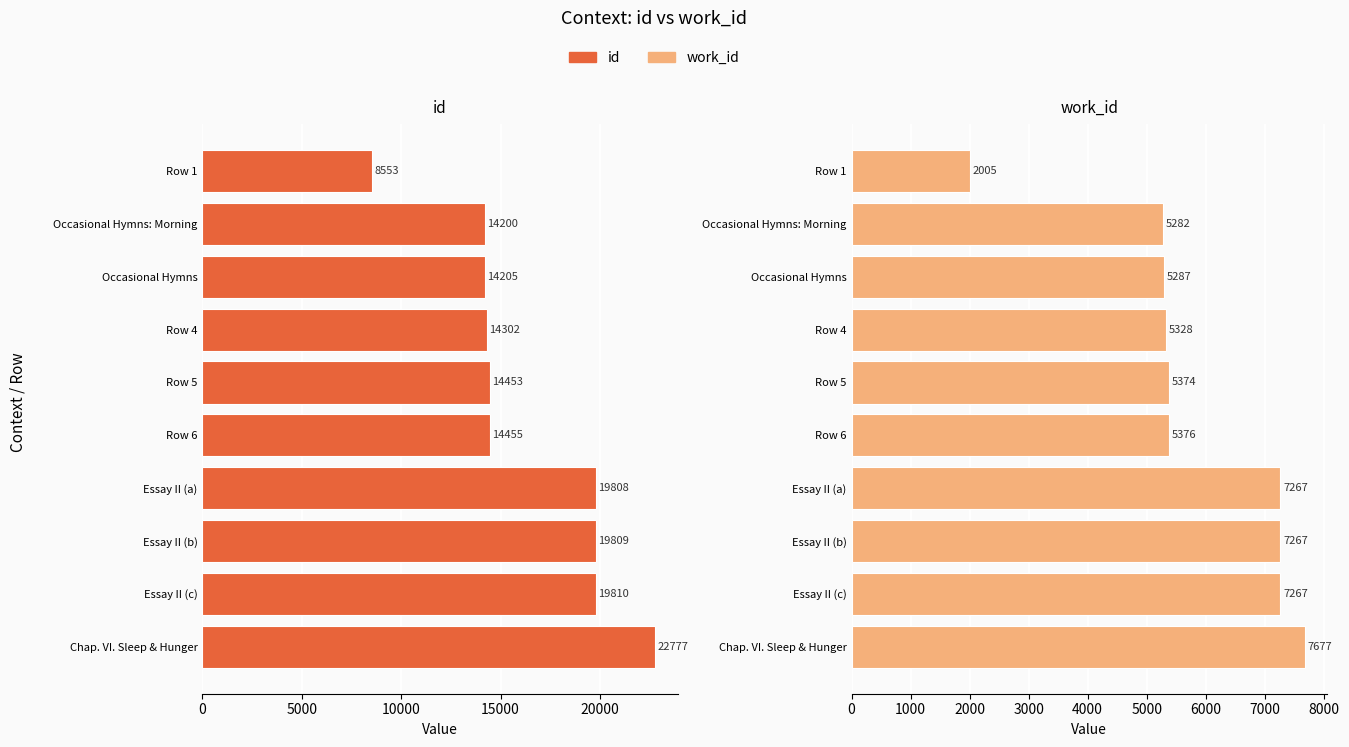

Read the work_id value at Row 1, to the nearest 50.

2000